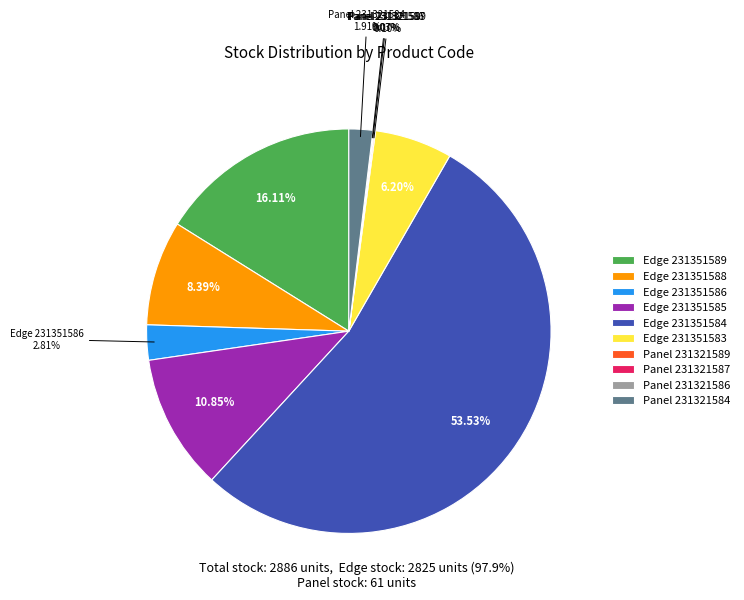

Is Edge 231351589 the majority of the pie?

No